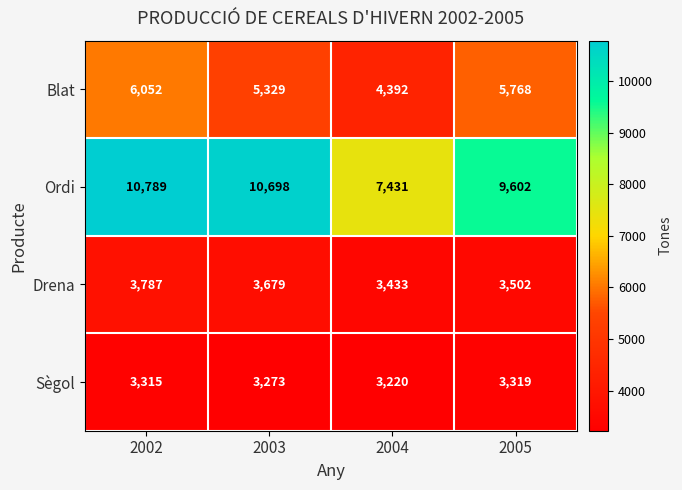

What is the maximum value shown in the chart?

10789